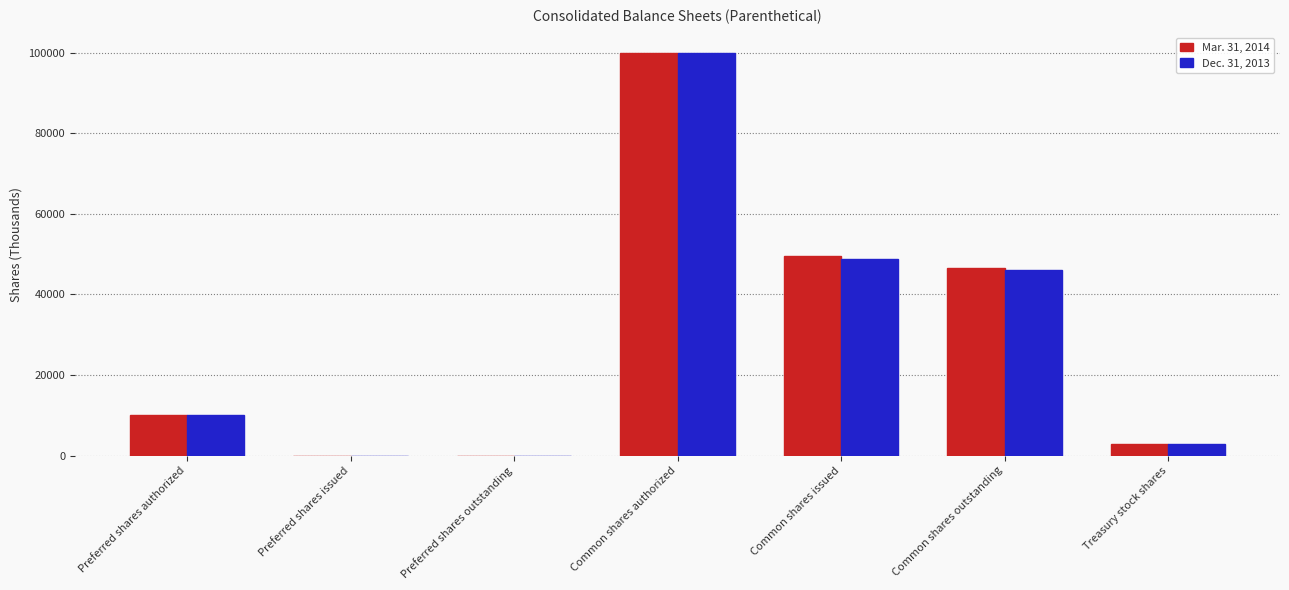

What is the sum of the Dec. 31, 2013 values at Preferred shares issued and Treasury stock shares?

2845